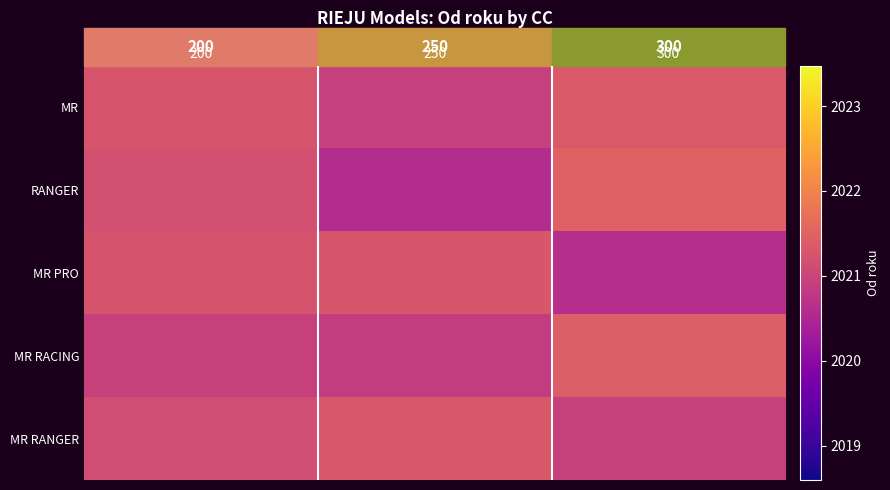

List the series in order of their peak value, lowest first.

MR PRO, MR RANGER, MR, MR RACING, RANGER